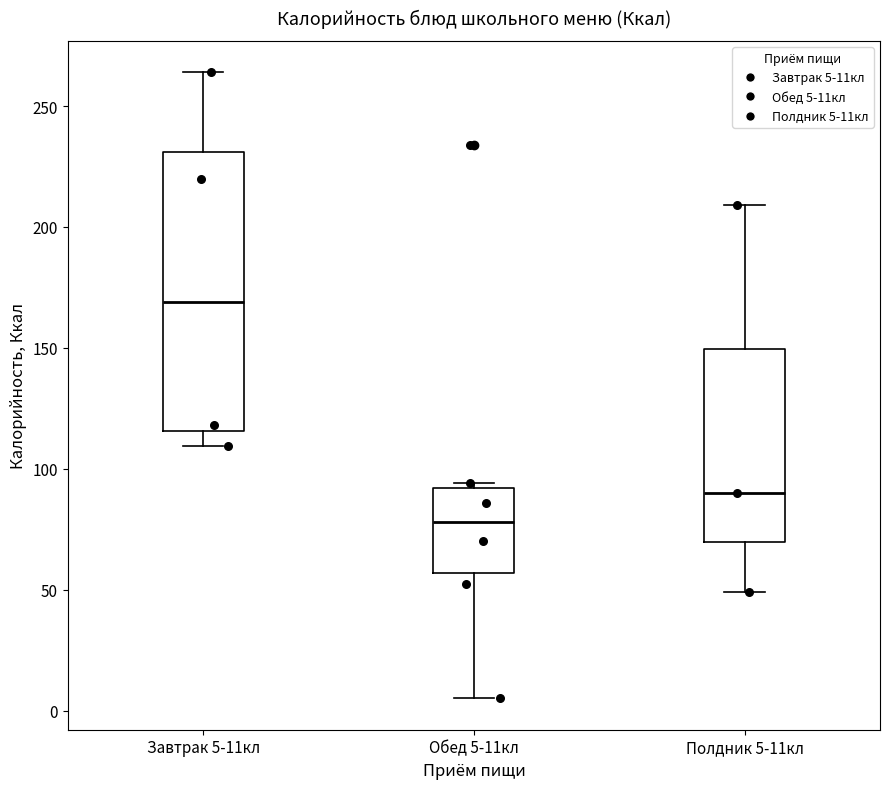

Reading left to right, transcribe this box plot: for each box, give where its median line is, the range the box spans, and where its two whiskers end, as read against the y-axis. The values are not printed on the chart, so give them approximately, as read against the axis.

Завтрак 5-11кл: median 170, box 115 to 230, whiskers 110 to 265
Обед 5-11кл: median 80, box 55 to 90, whiskers 5 to 95
Полдник 5-11кл: median 90, box 70 to 150, whiskers 50 to 210